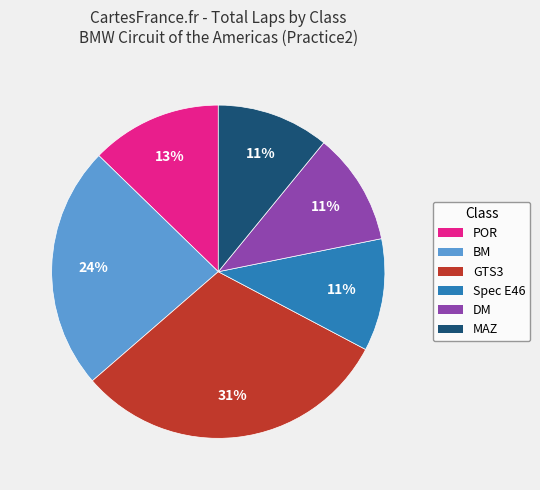

Is there a majority slice in this chart?

No